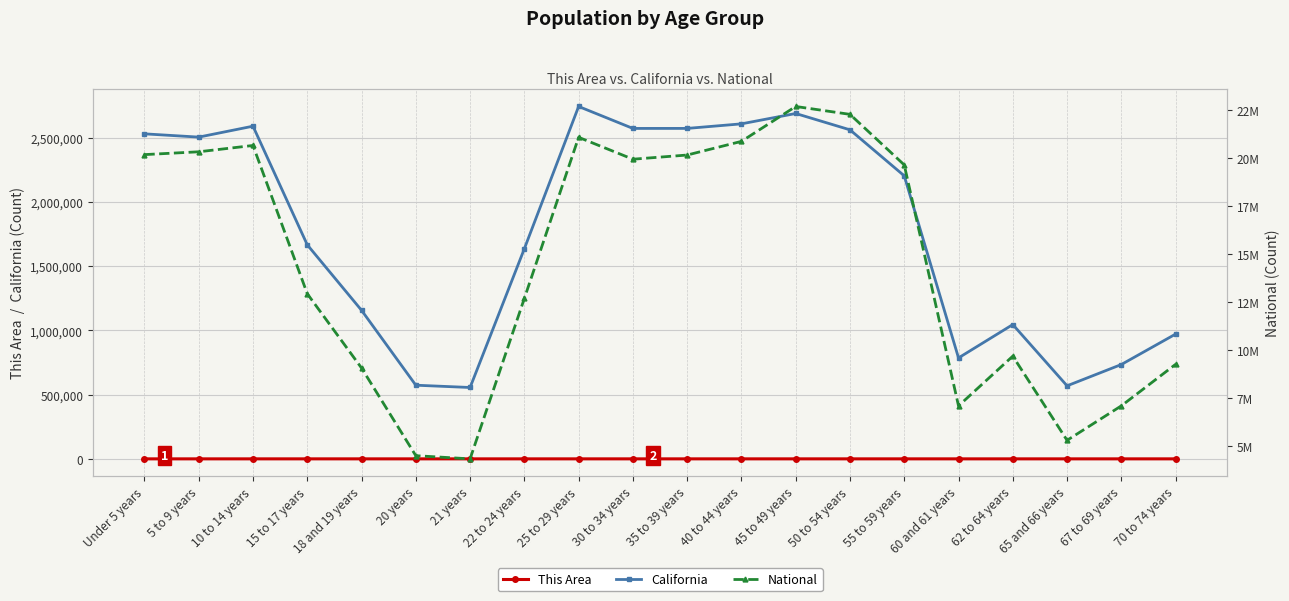

What position from the right is 22 to 24 years?

13